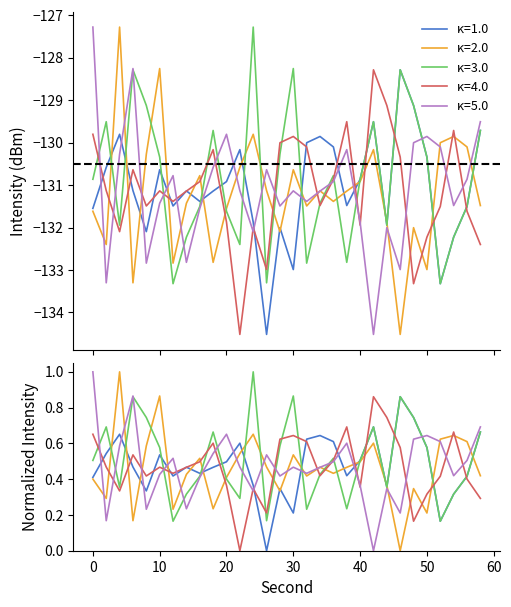

How many lines are shown in the chart?

5